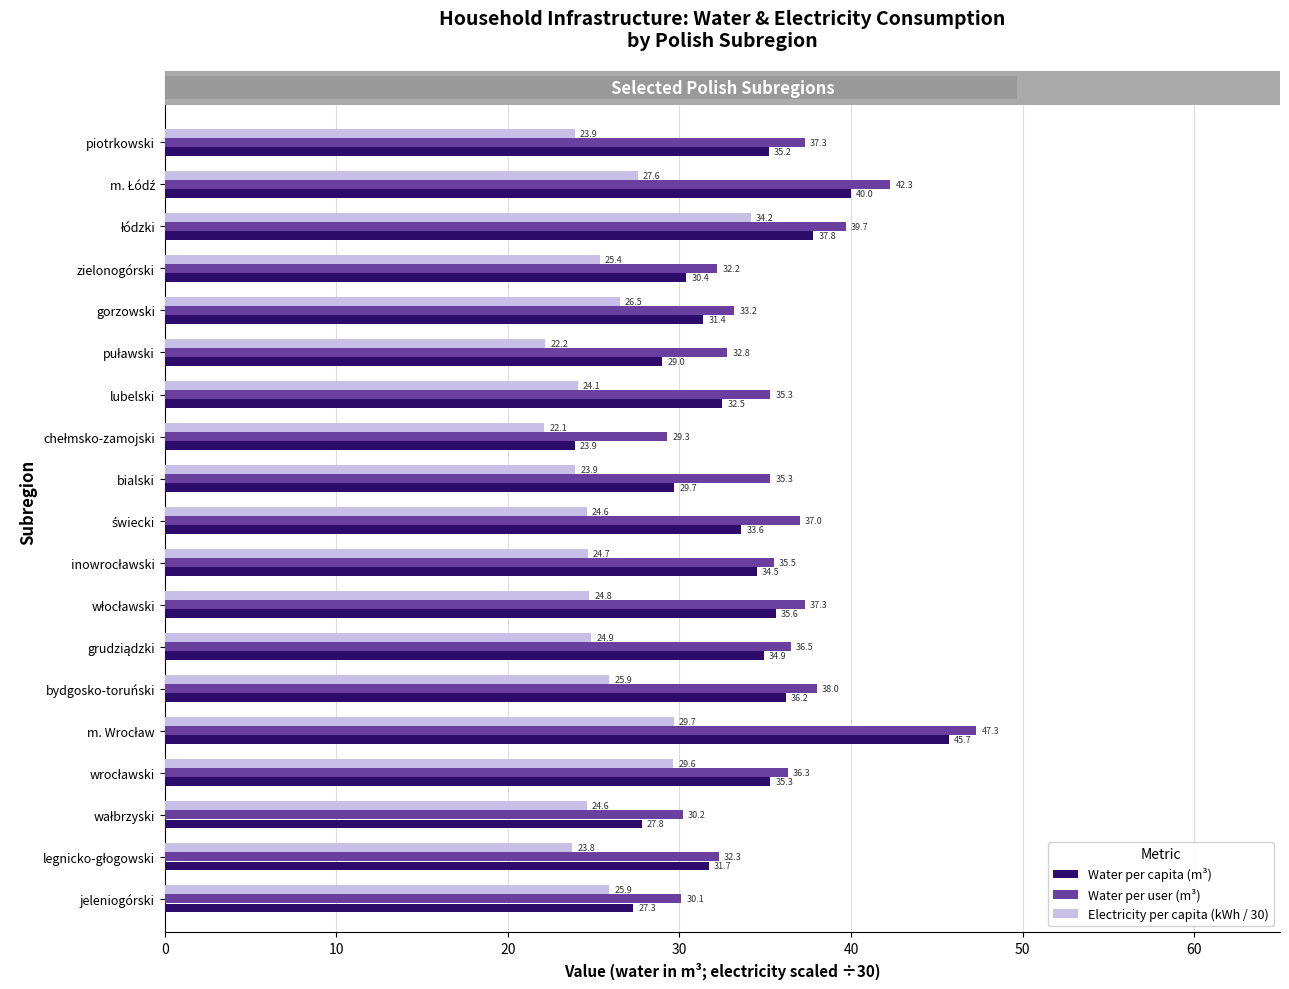

Is it true that Electricity per capita (kWh / 30) equals 24.1 at lubelski?

True